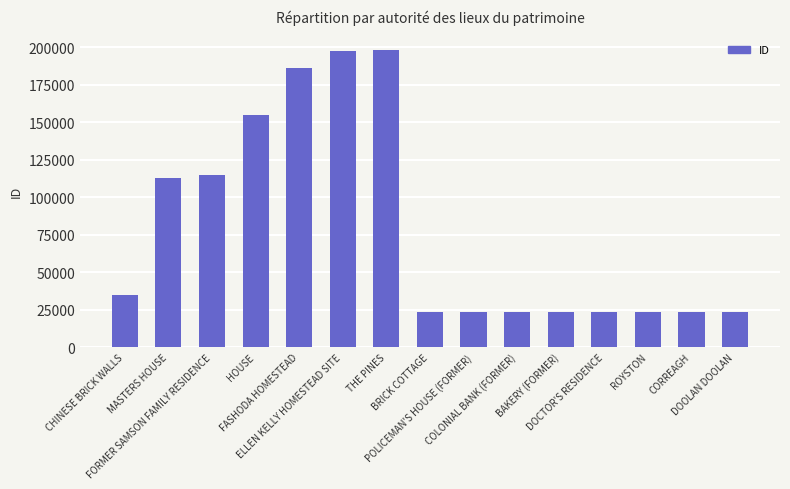

What is the label of the 11th bar from the left?

BAKERY (FORMER)